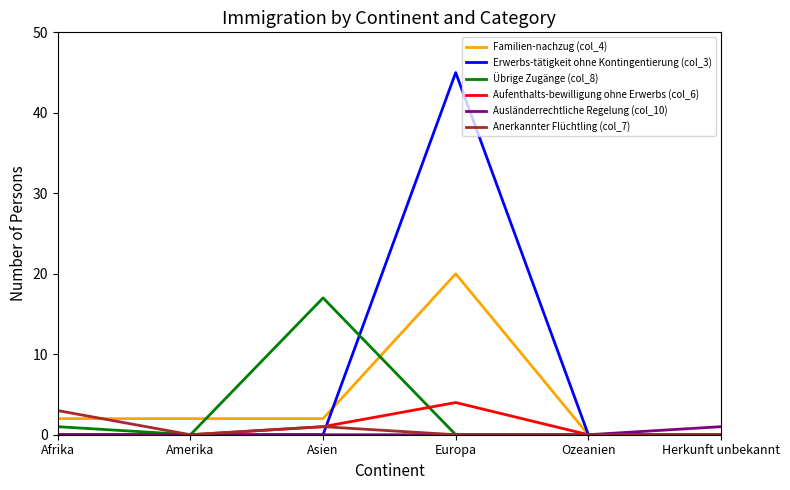

What is the difference between the maximum and minimum values in the Anerkannter Flüchtling (col_7) series?

3